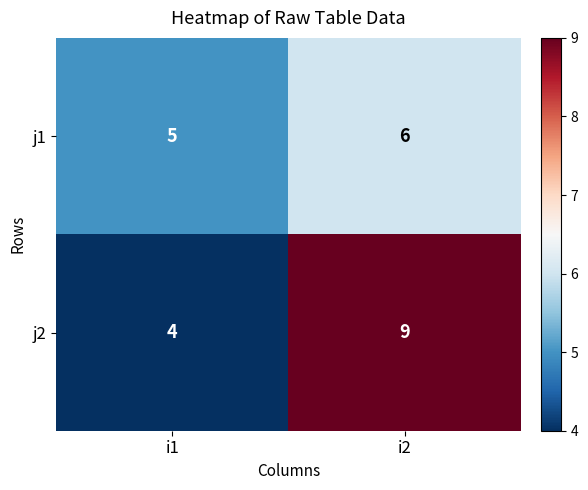

Which category has the highest value in the j1 series?

i2